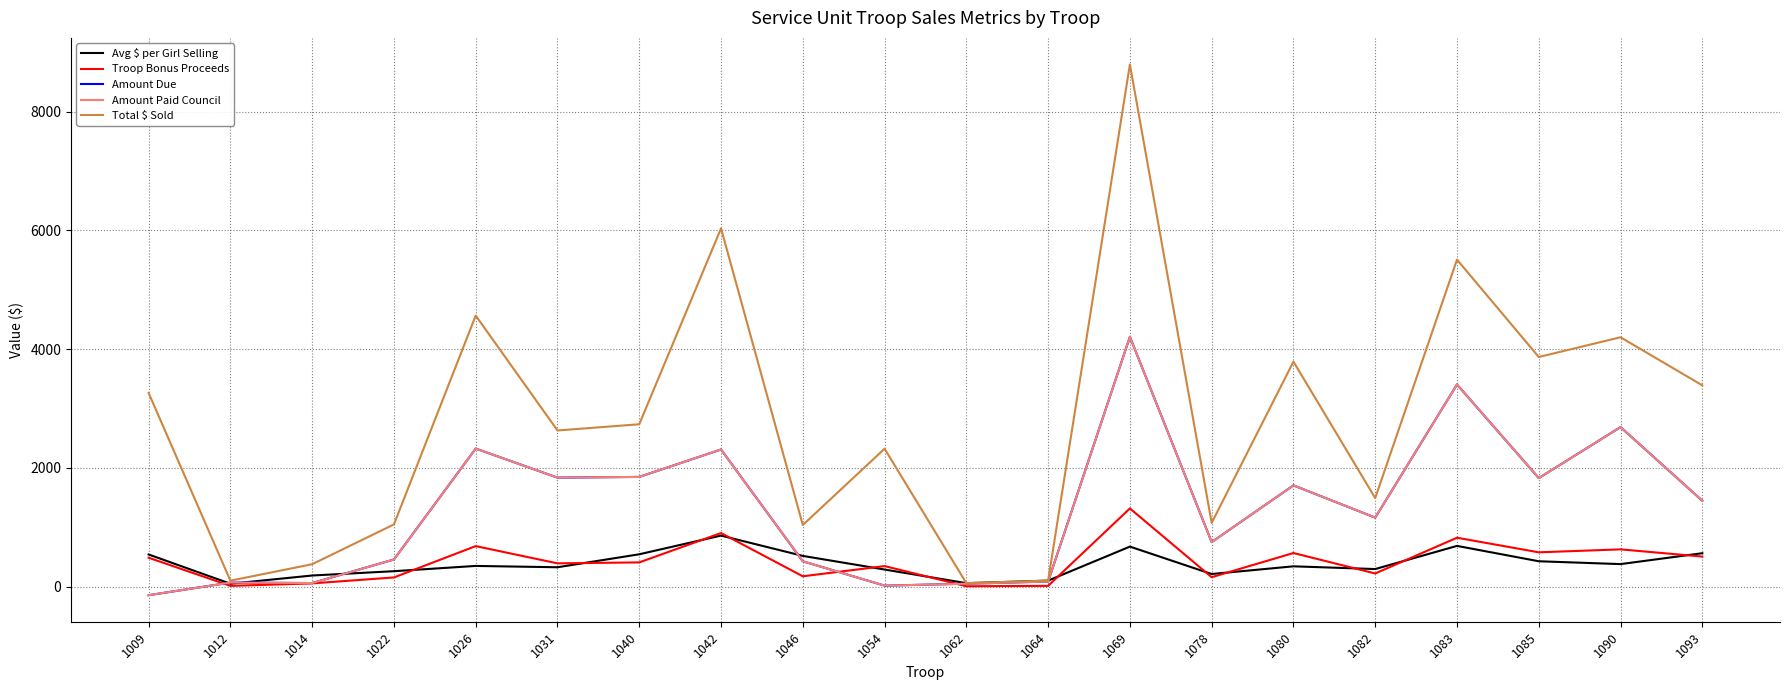

What is the value of the Amount Due point at the 1st from the left?

-141.4